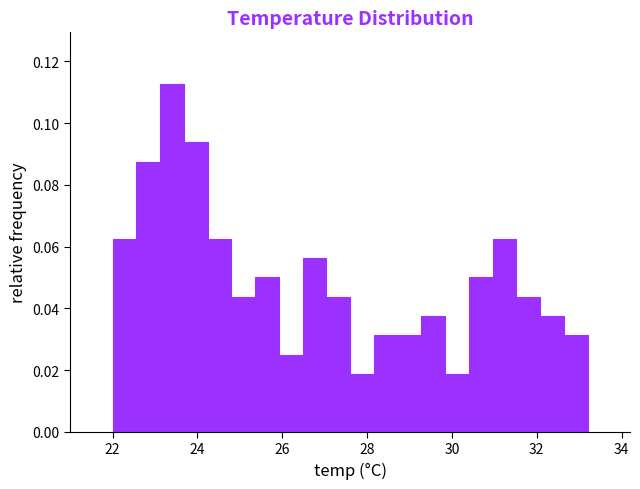

Read against the x-axis, roughly where is the centre of the tallest bar?

23.4